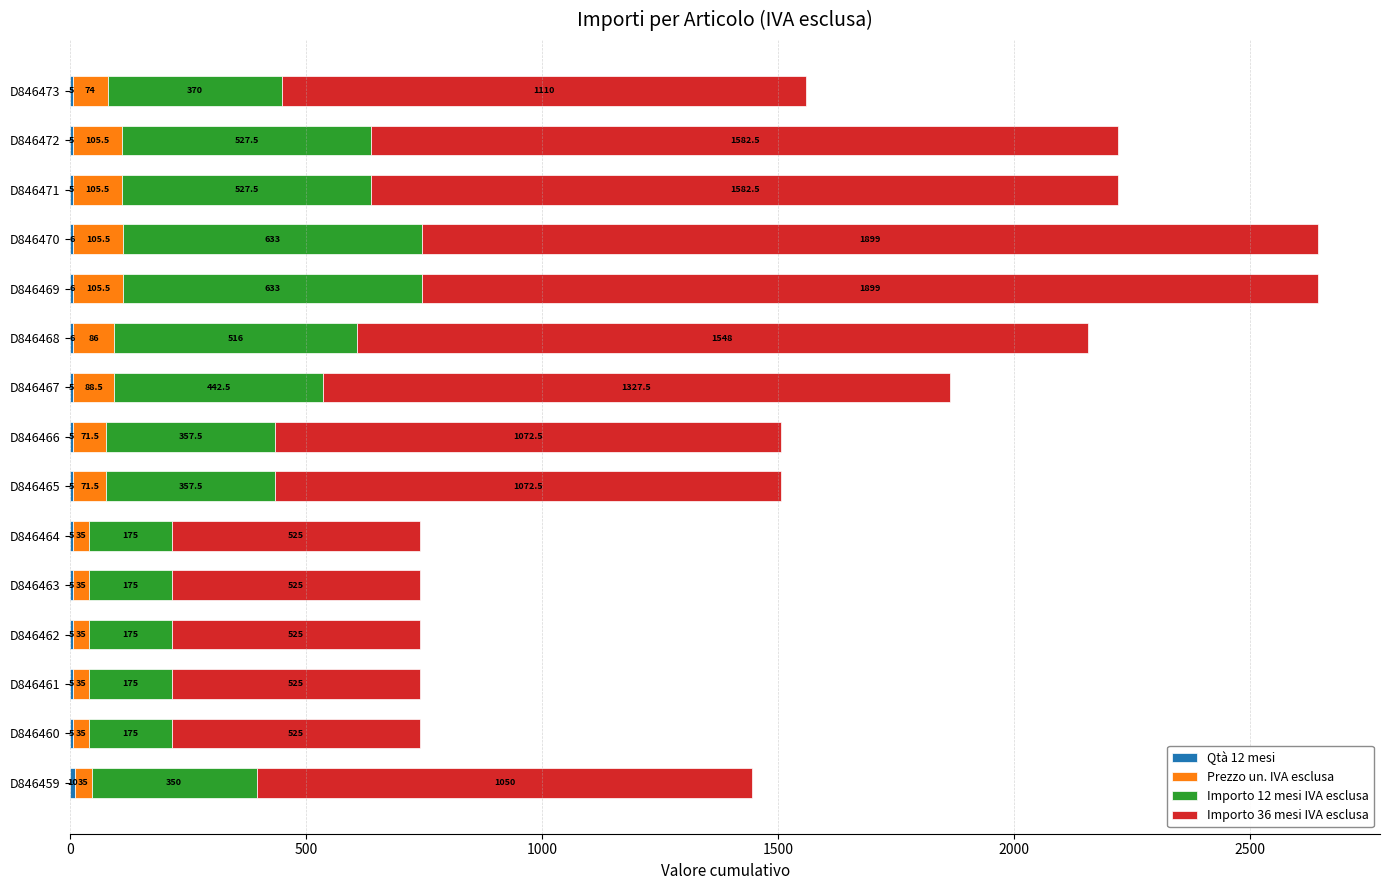

What is the total value across all series at D846473?

1559.0